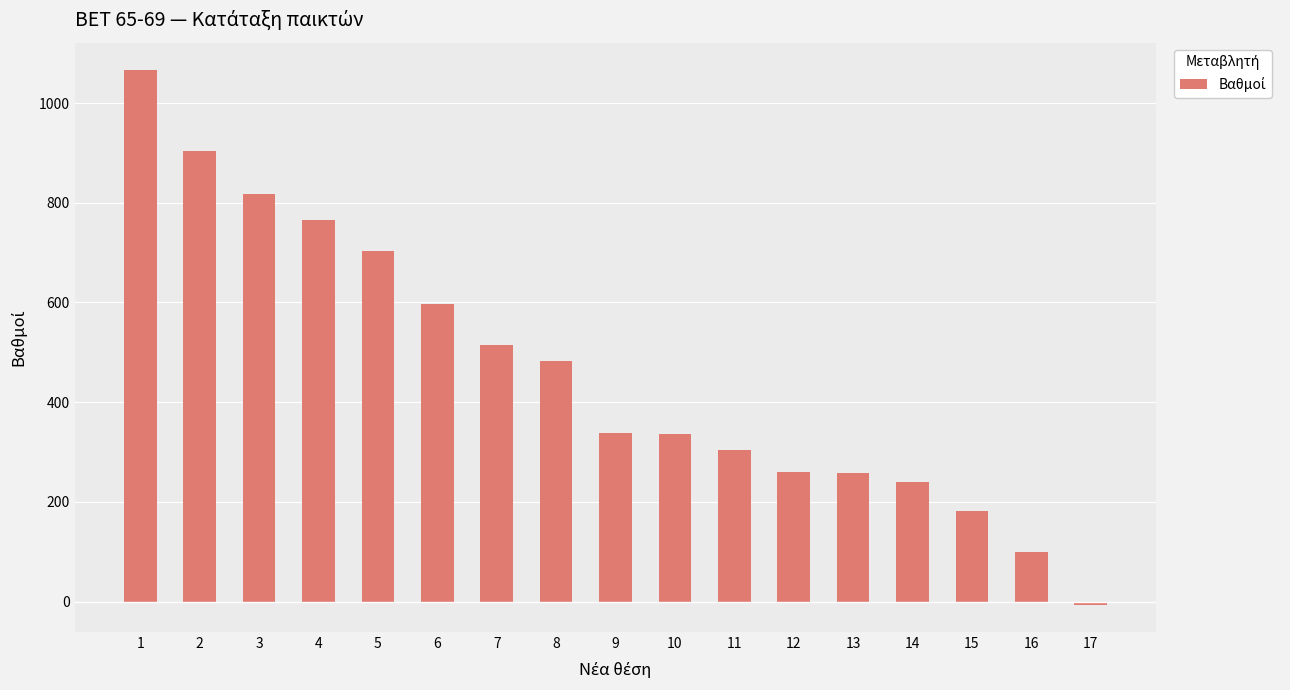

Is it true that the value at 6 is 597.2?

True